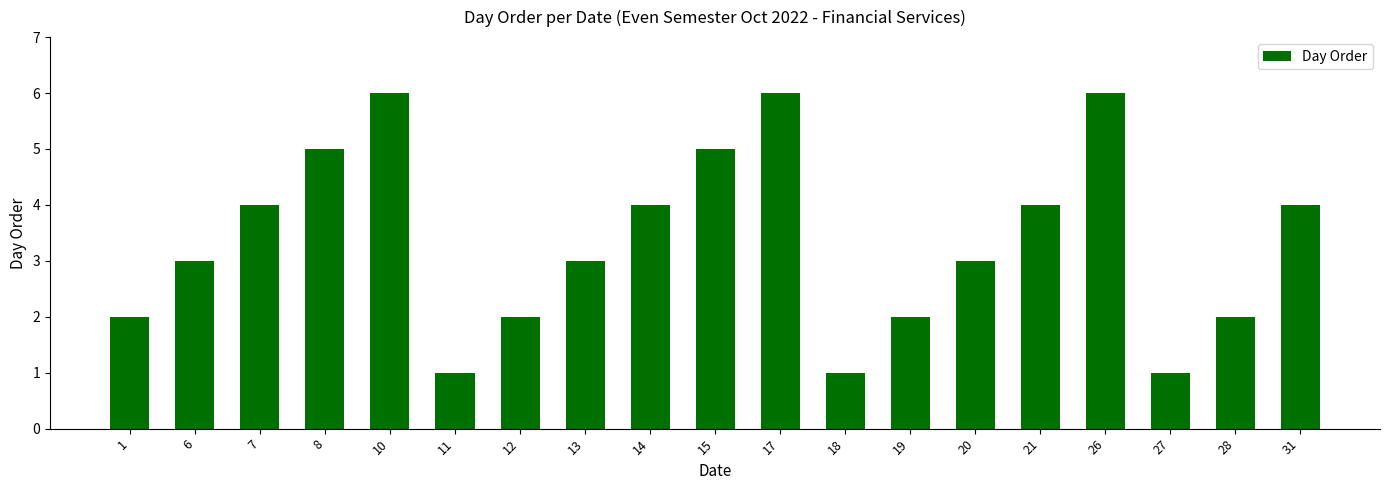

How many bars are there in total?

19